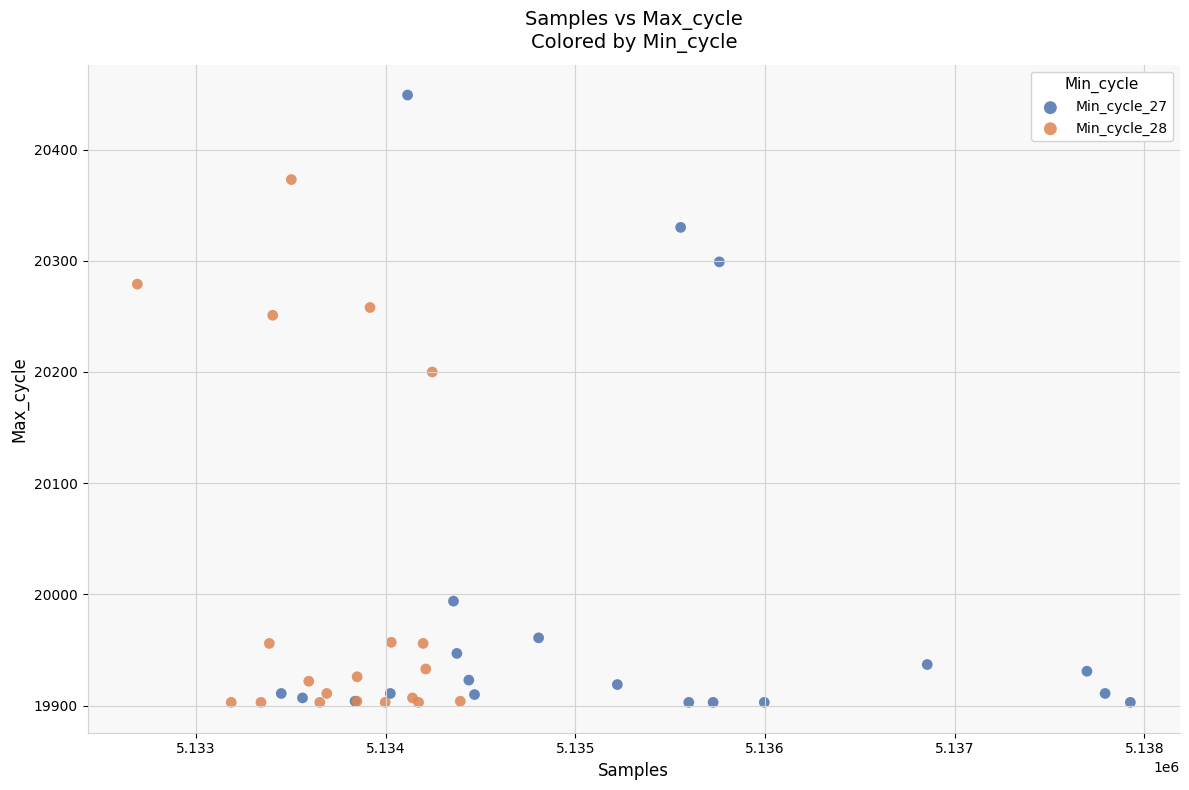

Which series has the widest spread of Y values?

Min_cycle_27